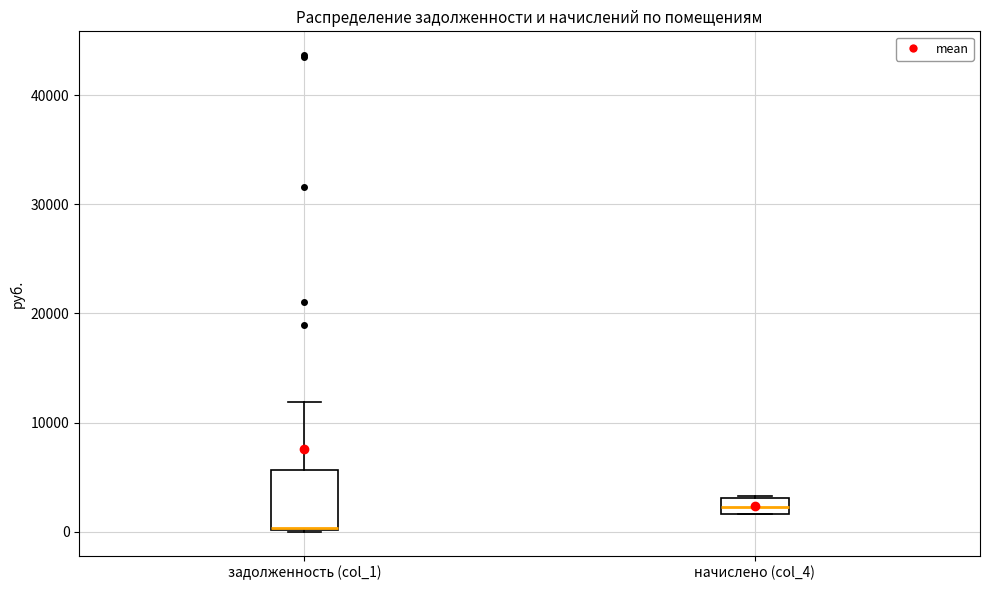

Where does the upper whisker of the box for задолженность (col_1) end on the y-axis? The values are not printed on the chart, so give them approximately, as read against the axis.

12000